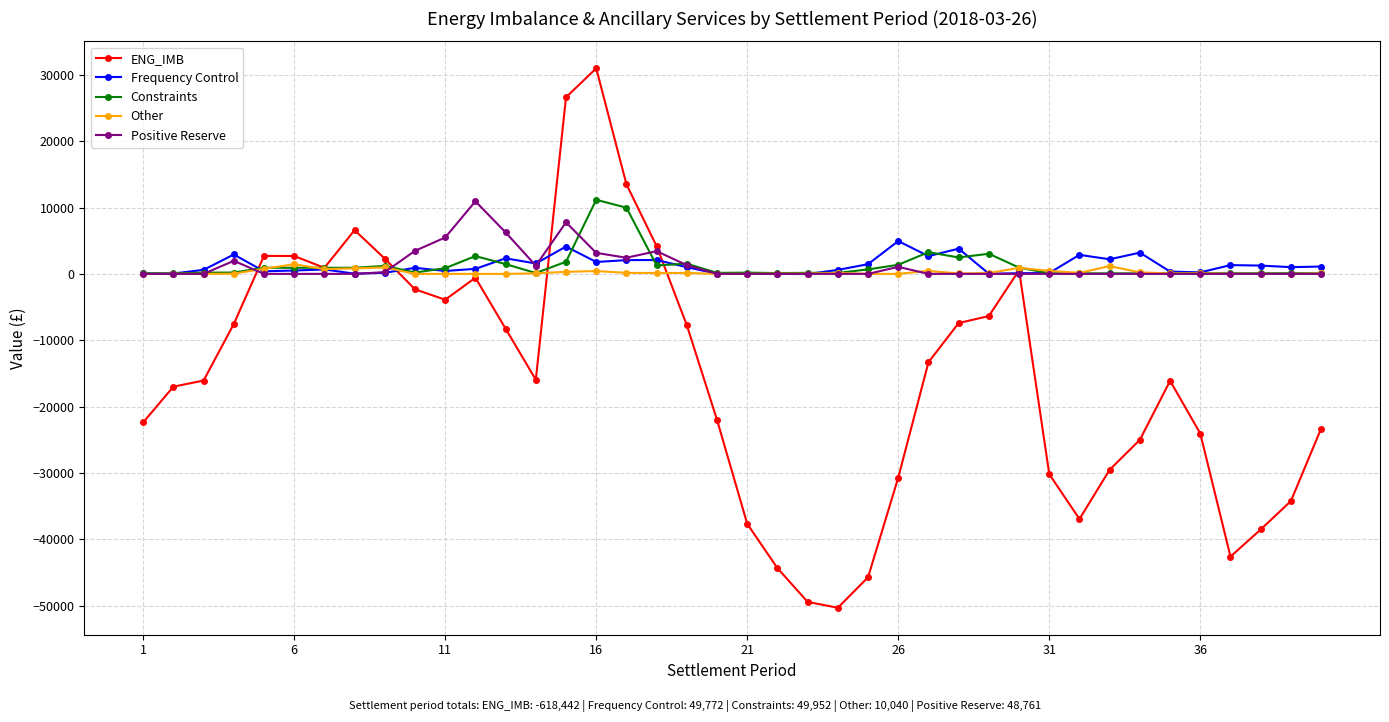

What is the average value of the Positive Reserve series?

1219.0